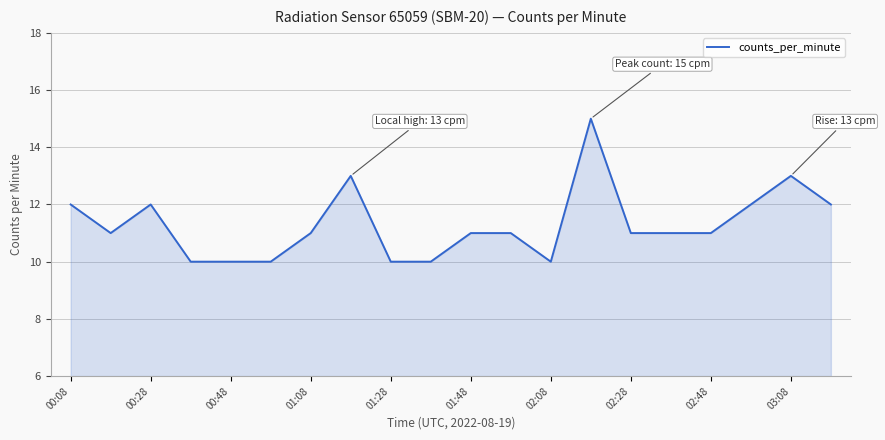

How many lines are shown in the chart?

1